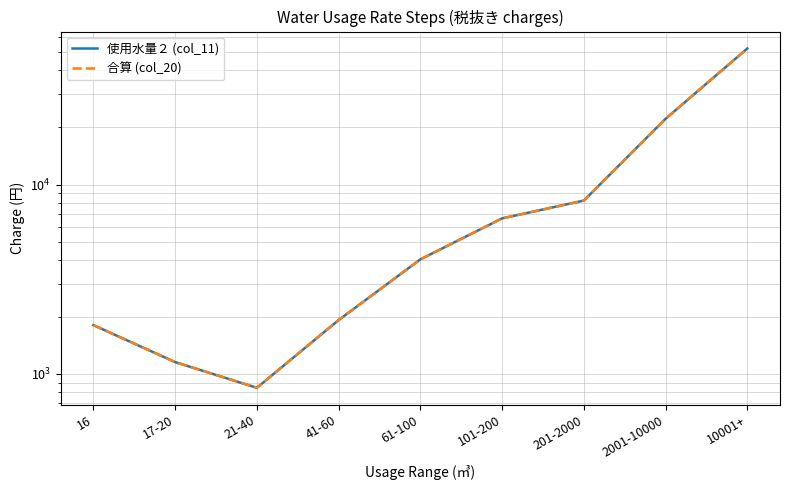

What is the label of the 2nd point from the left?

17-20